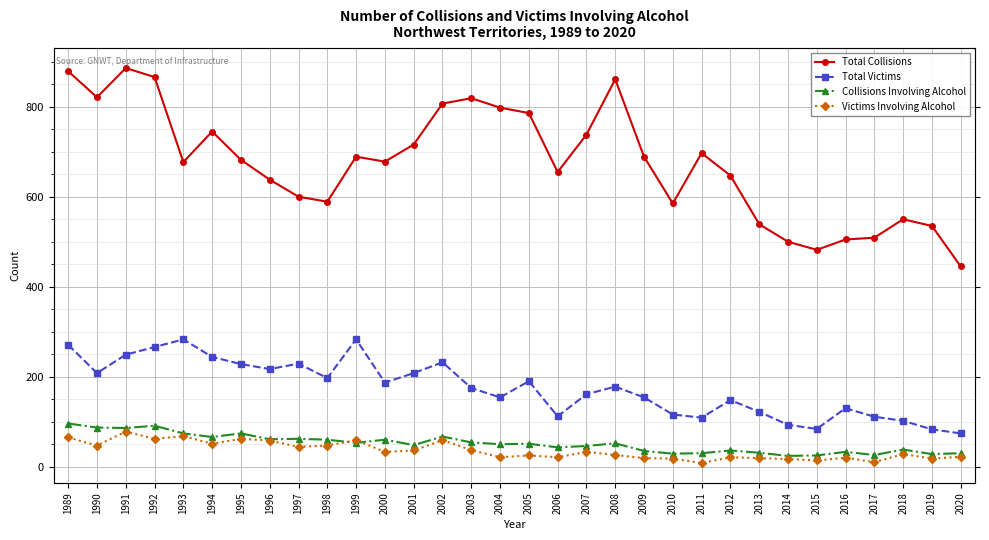

True or false: Total Collisions and Total Victims intersect in this chart.

False